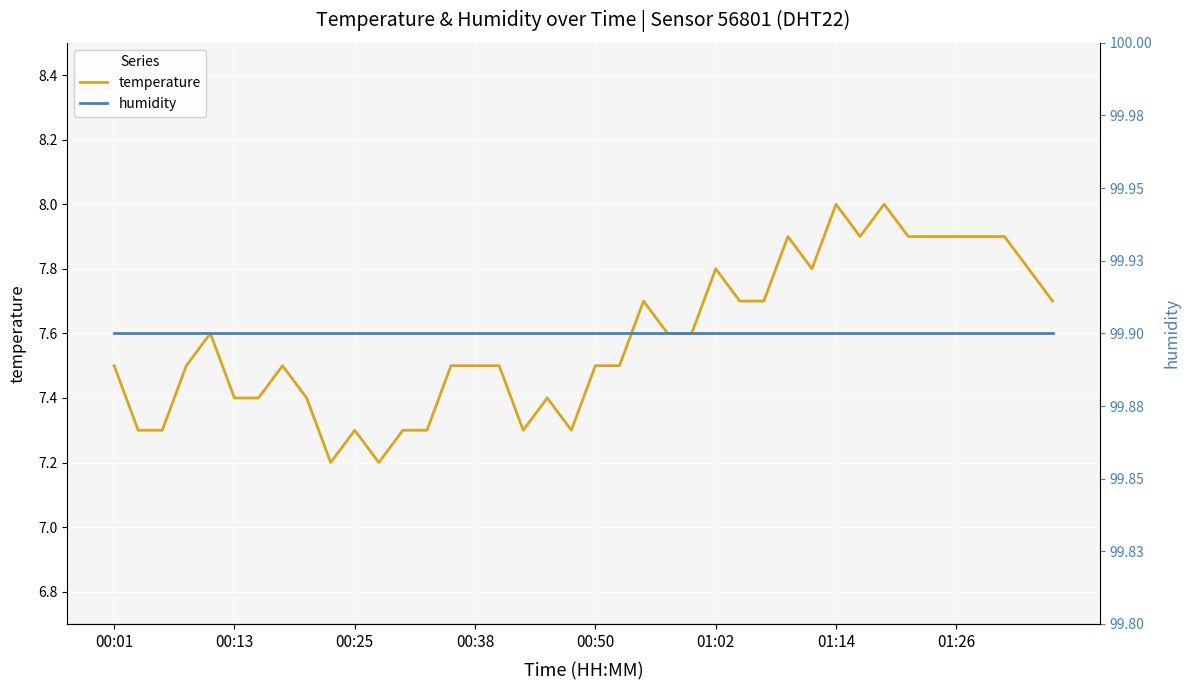

What is the minimum value for temperature?

7.2